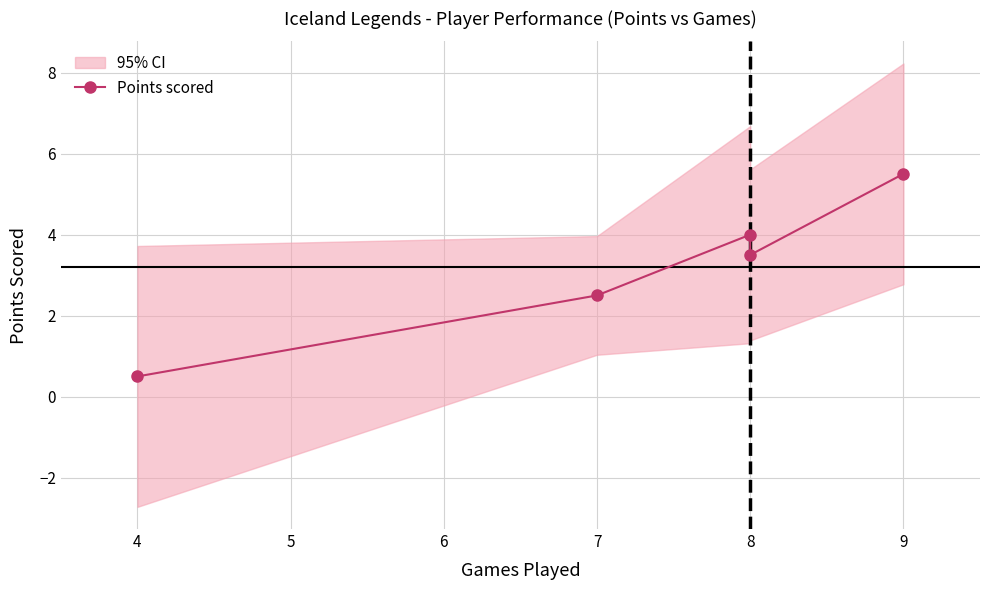

Reading left to right, extract all data points from this chart.

0.5	2.5	4.0	3.5	5.5